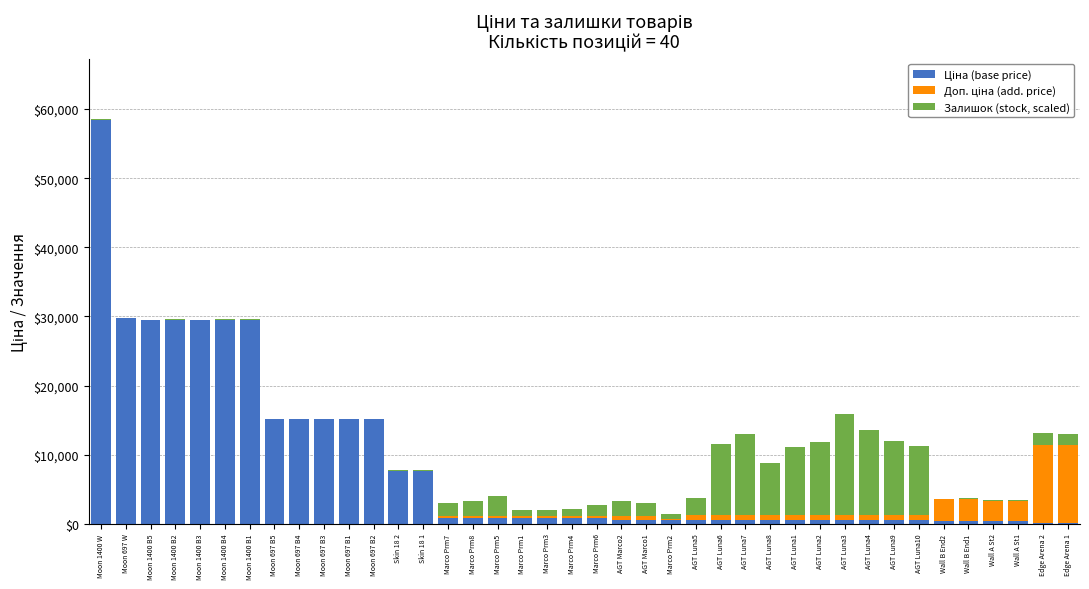

Are the bars horizontal?

No